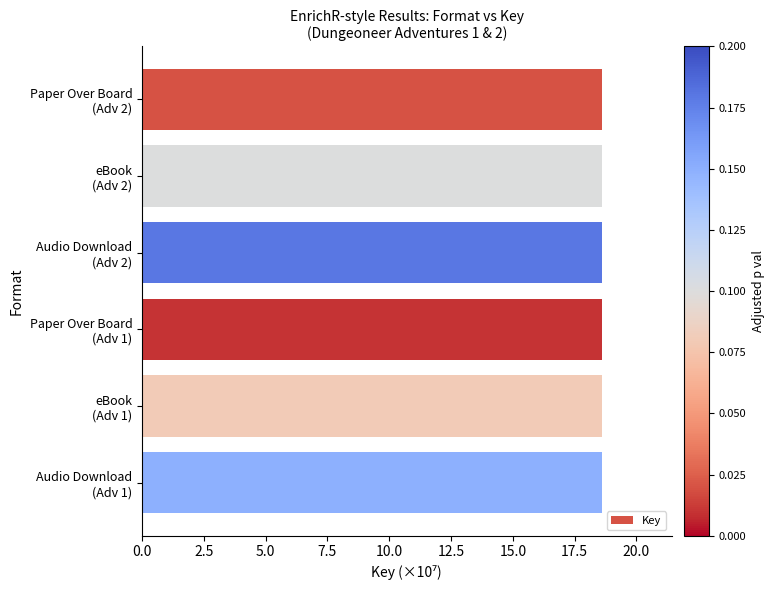

What is the value of the 1st bar from the top?

18.6